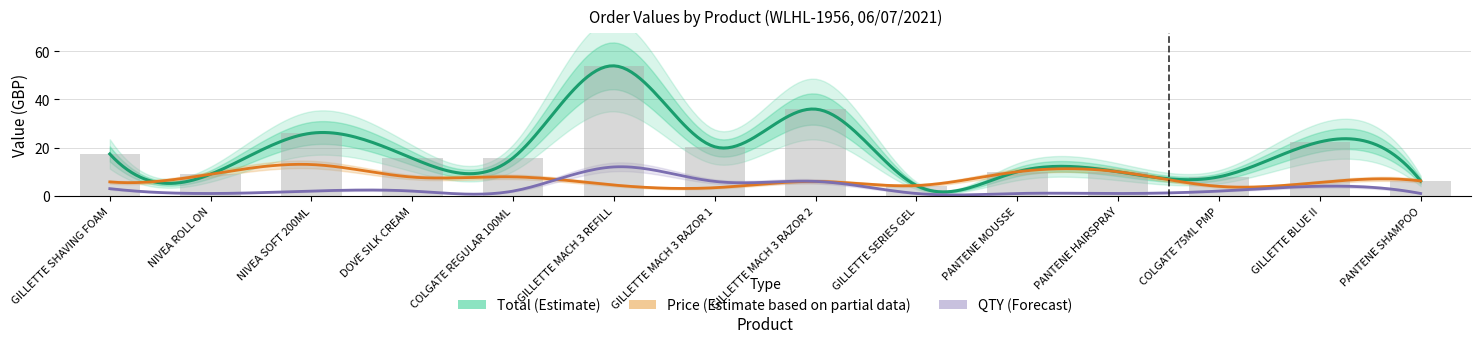

Are the bars grouped side by side (vs. stacked)?

Yes